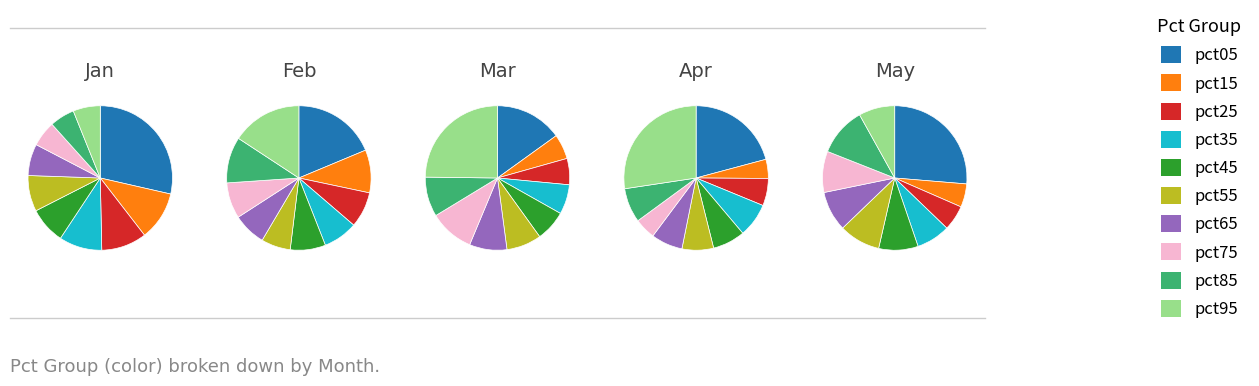

Rank the categories by value from lowest to highest.

pct85, pct75, pct95, pct65, pct55, pct45, pct35, pct25, pct15, pct05